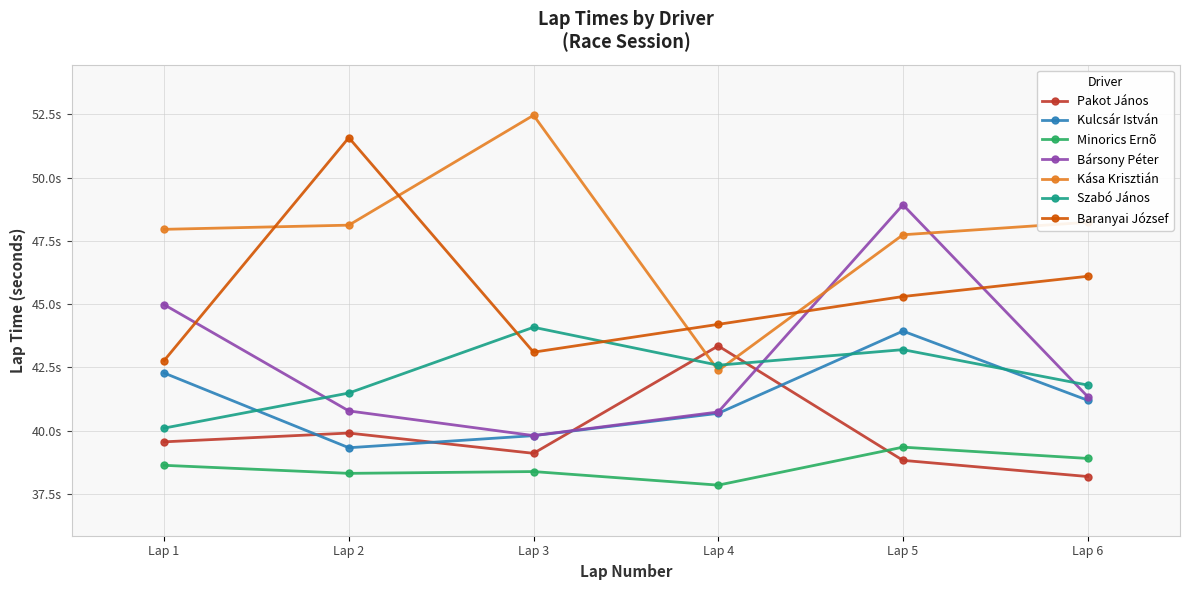

At which category is the sum across all series the highest?

Lap 5